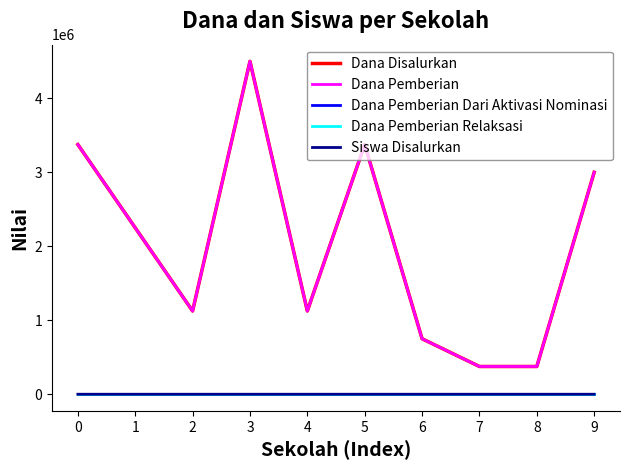

True or false: Dana Pemberian and Dana Pemberian Dari Aktivasi Nominasi cross at least once.

False